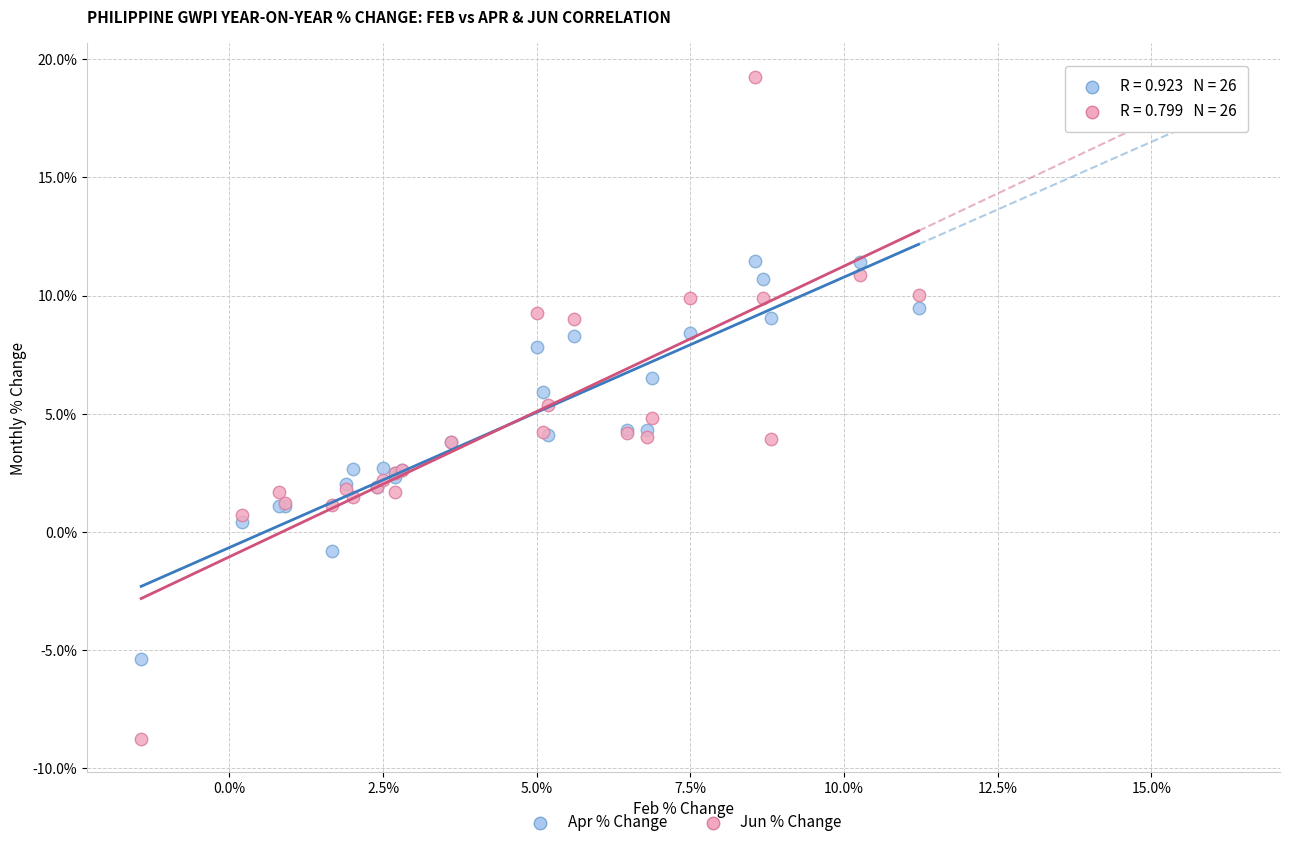

Which series contains the lowest Y value?

Jun % Change